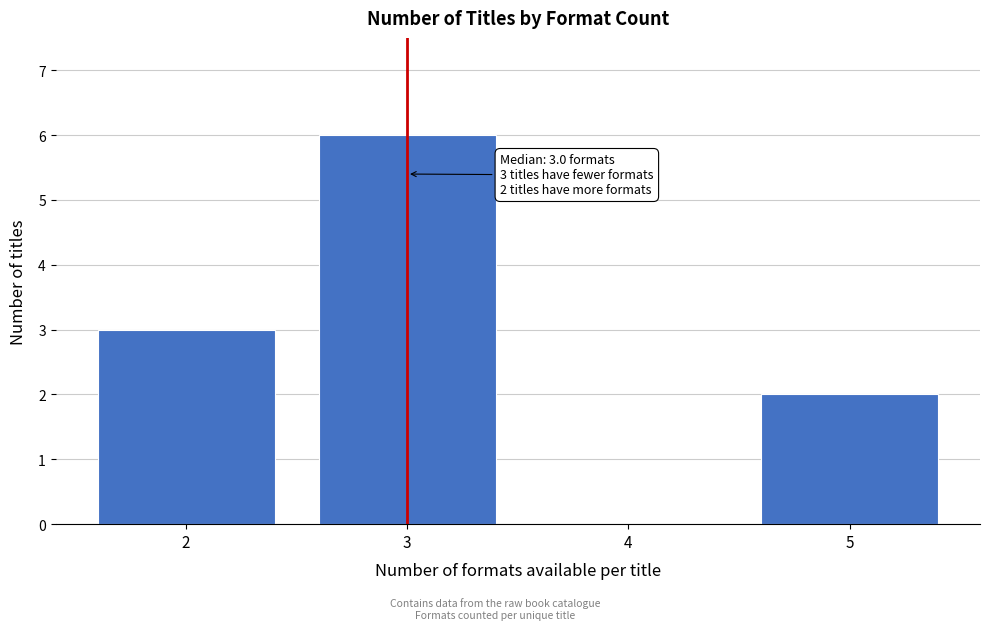

Which range on the x-axis has the tallest bar?

2.5 to 3.5